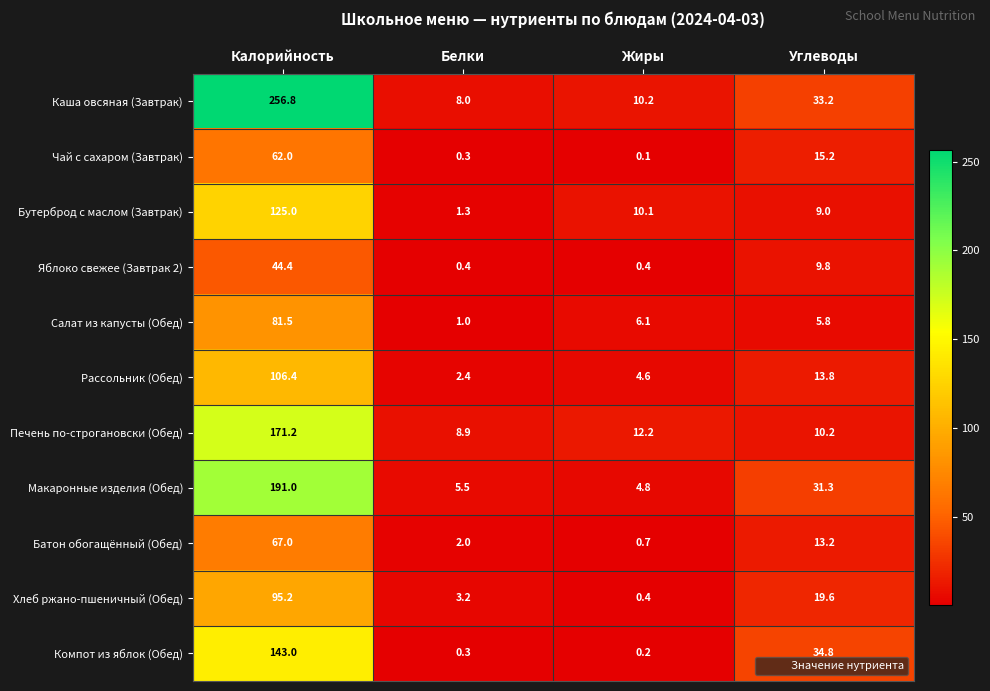

The value of Салат из капусты (Обед) at Углеводы is 5.8. True or false?

True